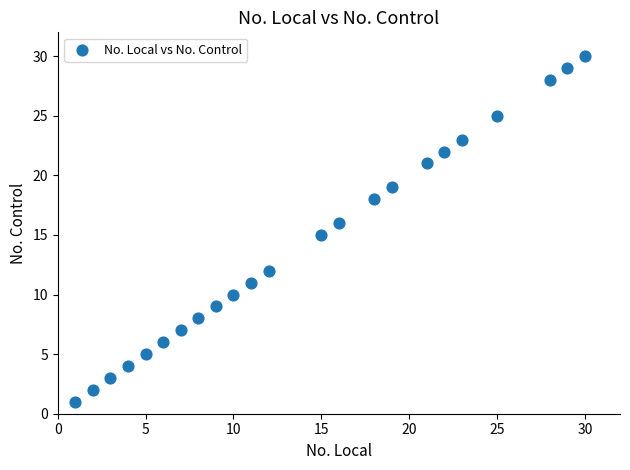

What is the range of Y values (max minus min)?

29